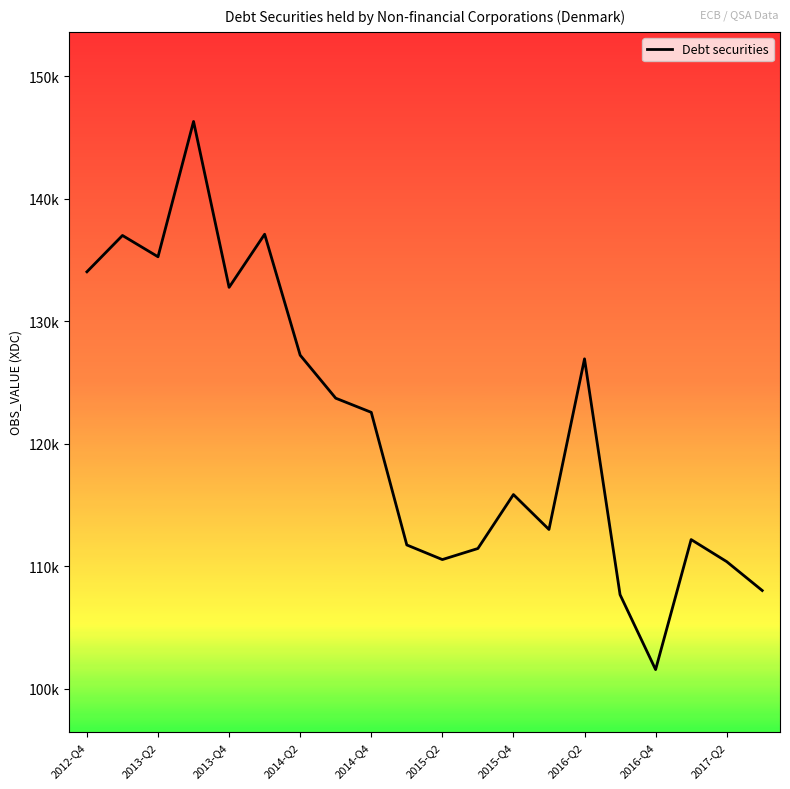

Where does the data first go above 122569?

2012-Q4